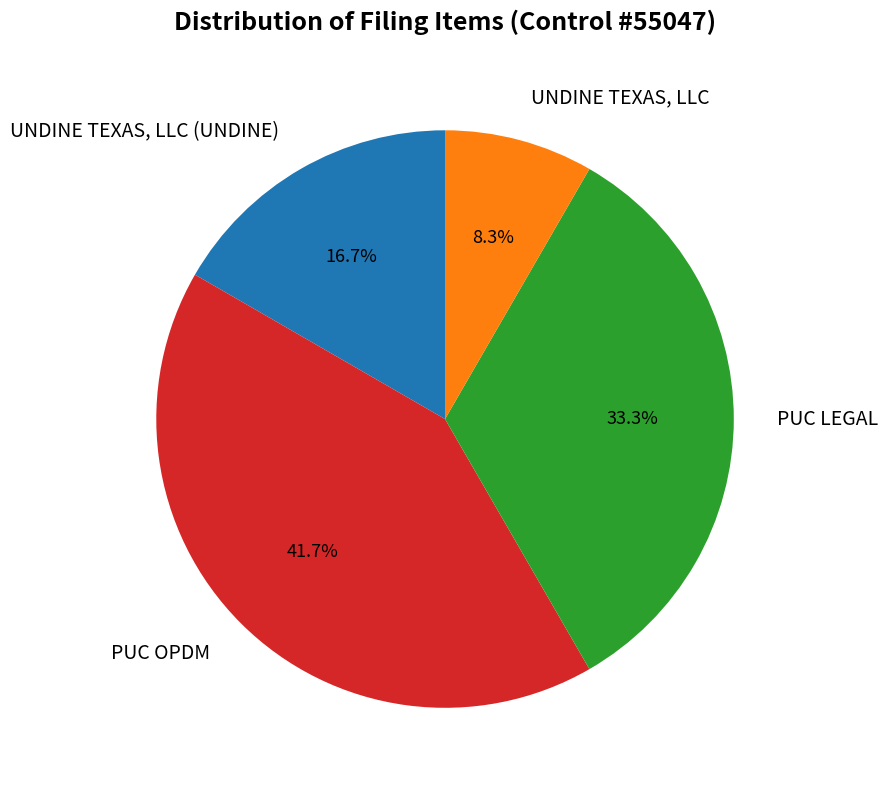

Between UNDINE TEXAS, LLC (UNDINE) and UNDINE TEXAS, LLC, which is larger?

UNDINE TEXAS, LLC (UNDINE)